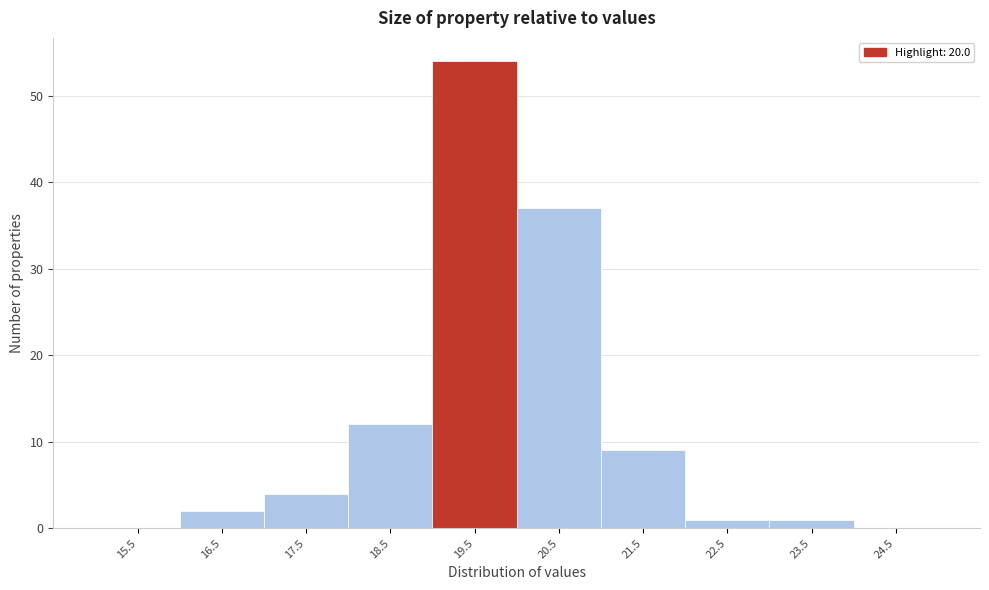

Reading right to left, what are all the values shown in this chart?

24.5=0	23.5=1	22.5=1	21.5=9	20.5=37	19.5=54	18.5=12	17.5=4	16.5=2	15.5=0